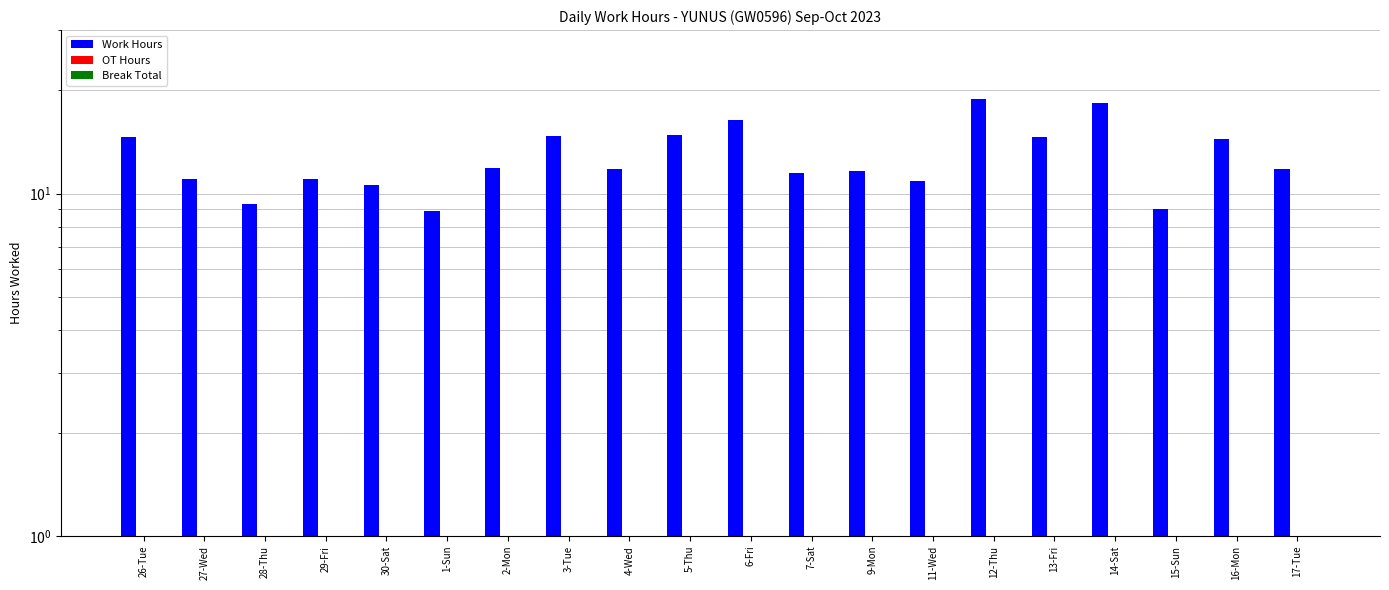

How many bars are there in each group?

3